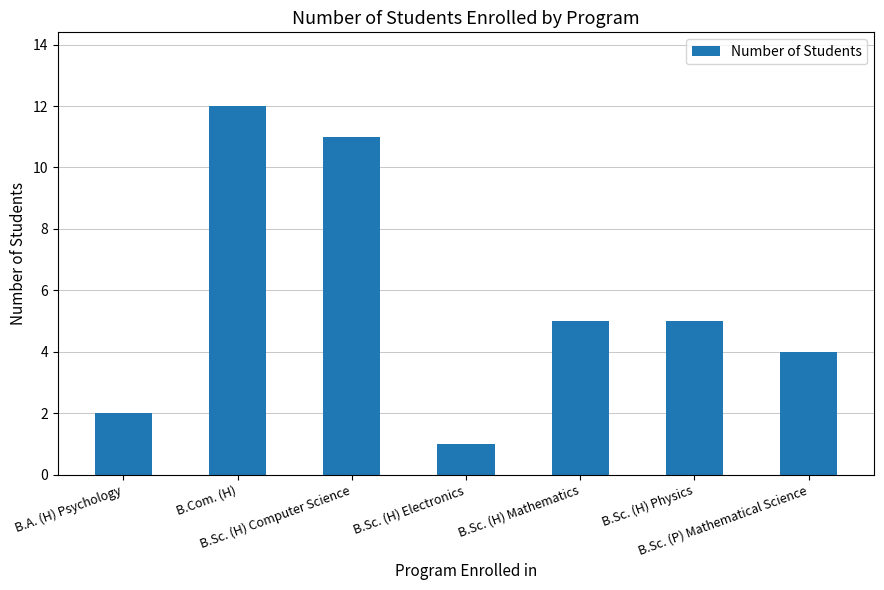

Approximately how many times larger is the value at B.Sc. (H) Mathematics compared to B.Sc. (H) Physics?

1.0